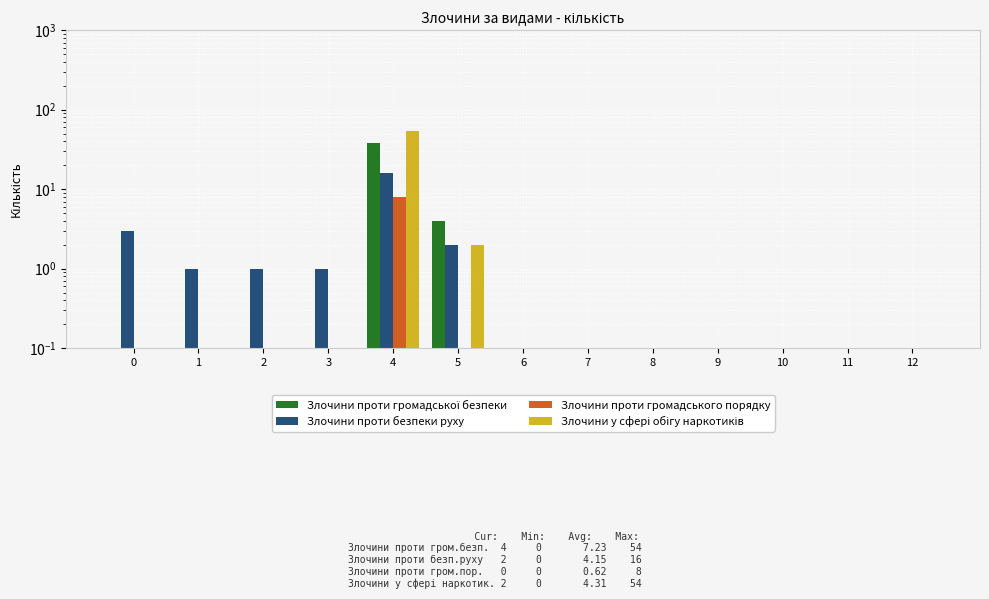

True or false: Злочини у сфері обігу наркотиків has a value of 0.0 at 7.

True